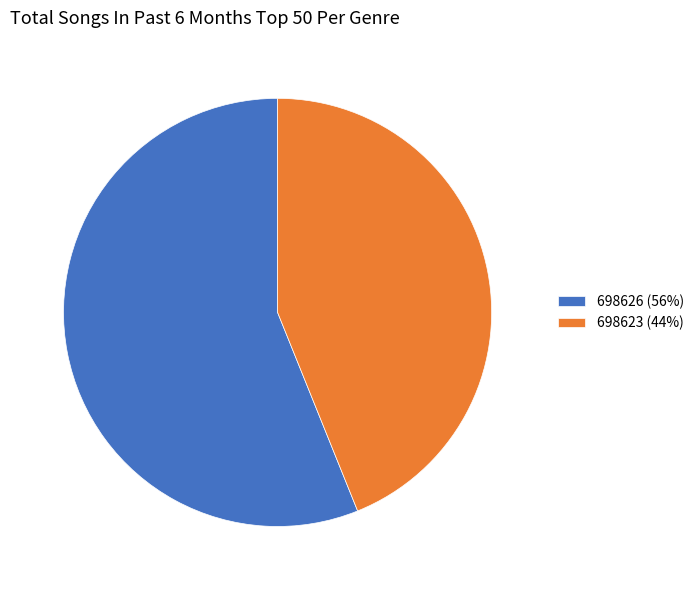

Does 698623 account for over 50% of the chart?

No